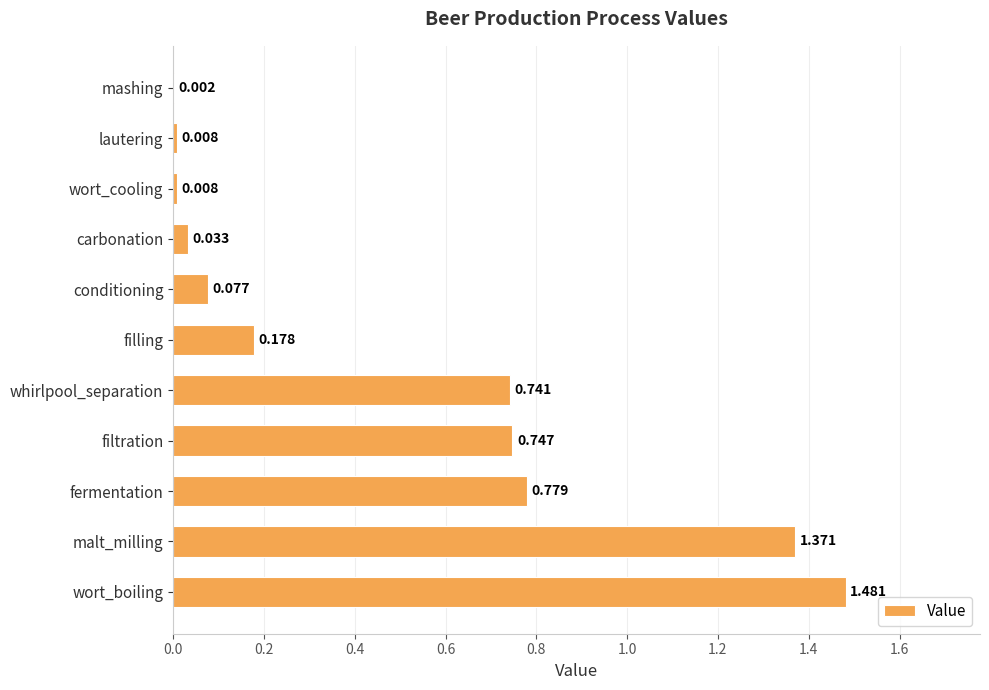

At which label is the value closest to 0?

mashing